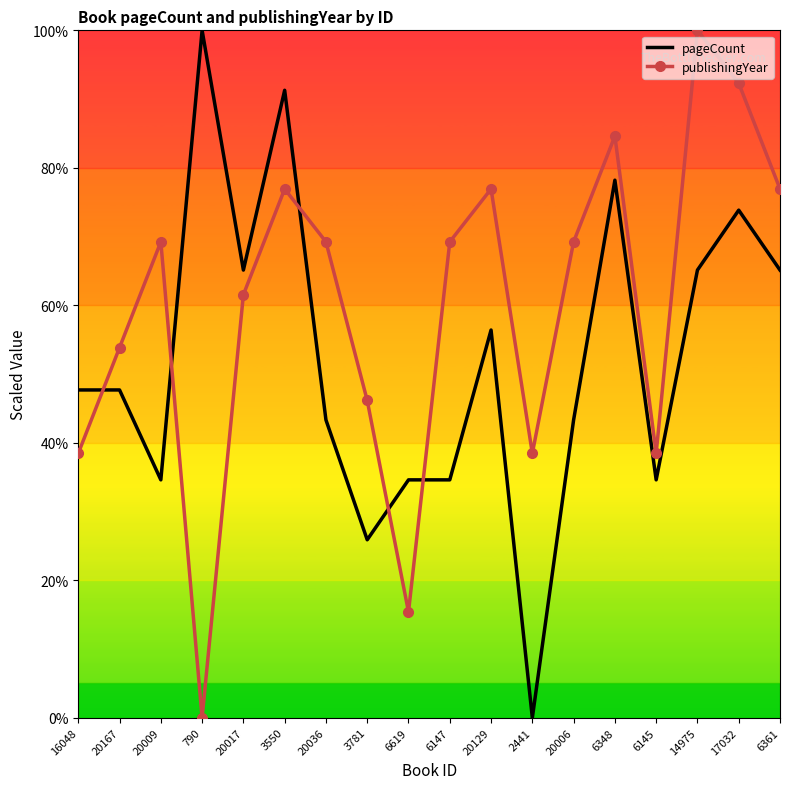

What is the maximum value shown in the chart?

100.0